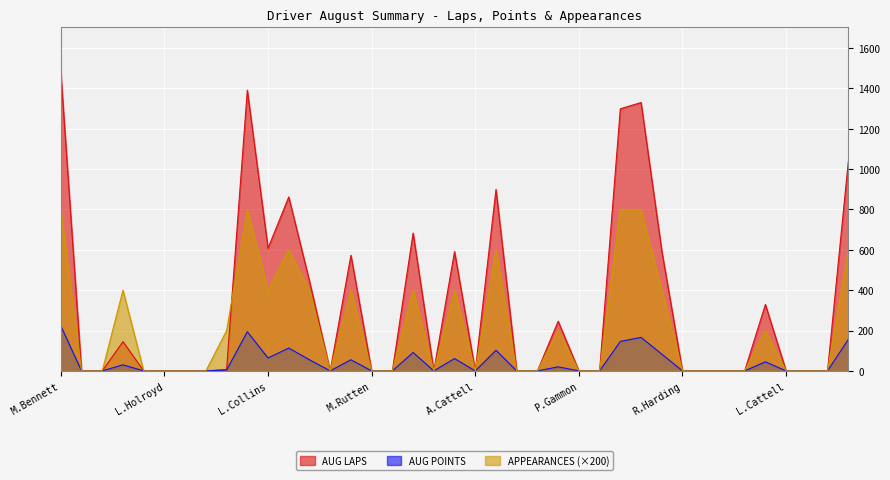

In AUG POINTS, how many points are higher than both neighbors (excluding endpoints)?

10